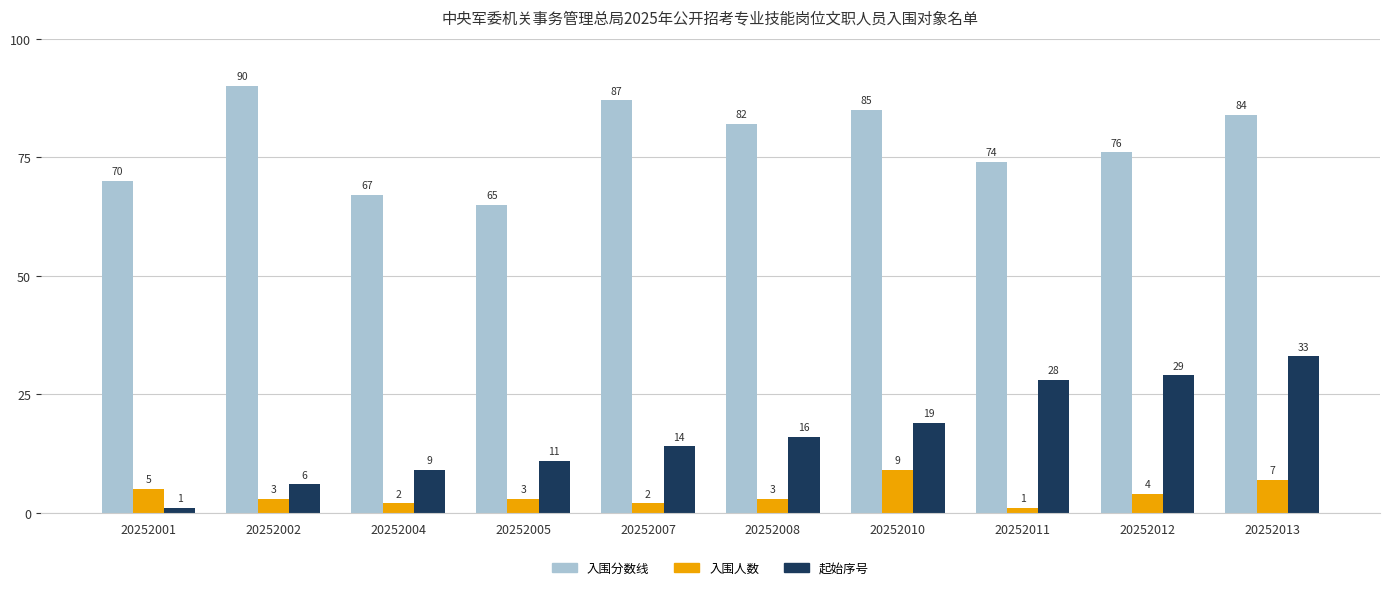

Is it true that 起始序号 equals 3 at 20252004?

False